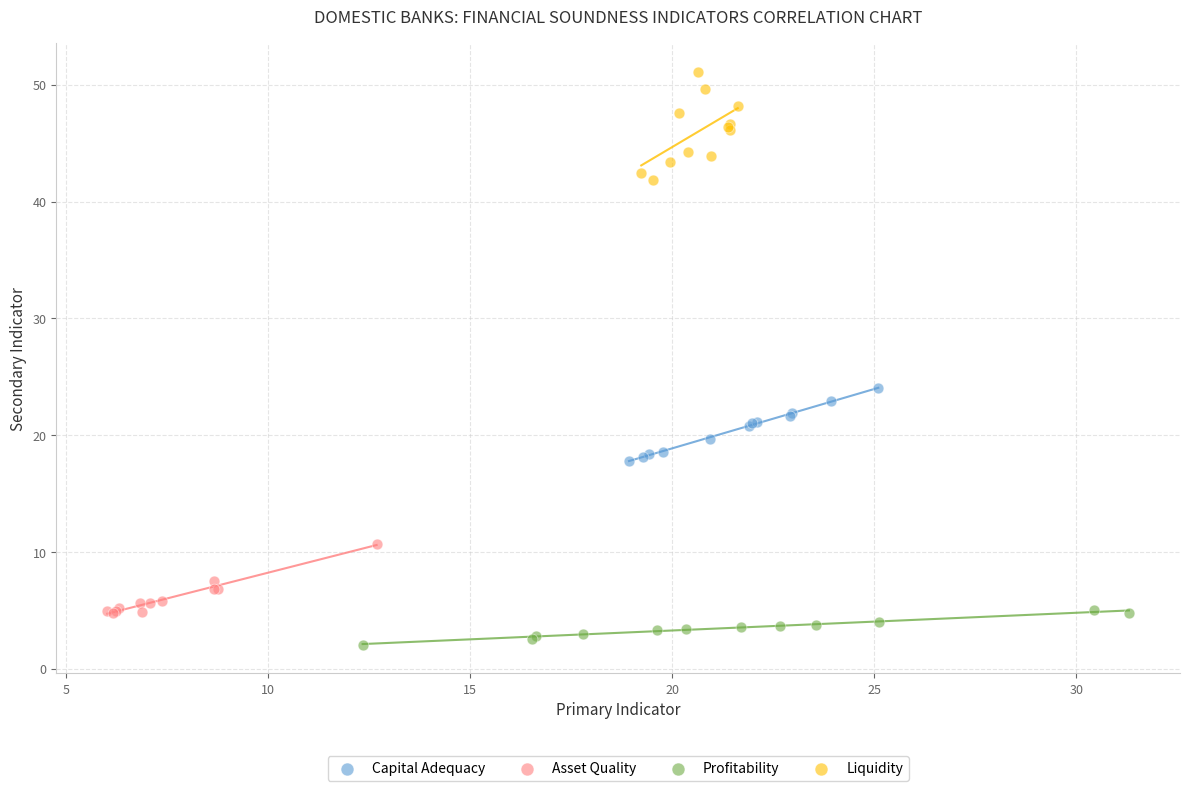

Which series contains the lowest Y value?

Profitability